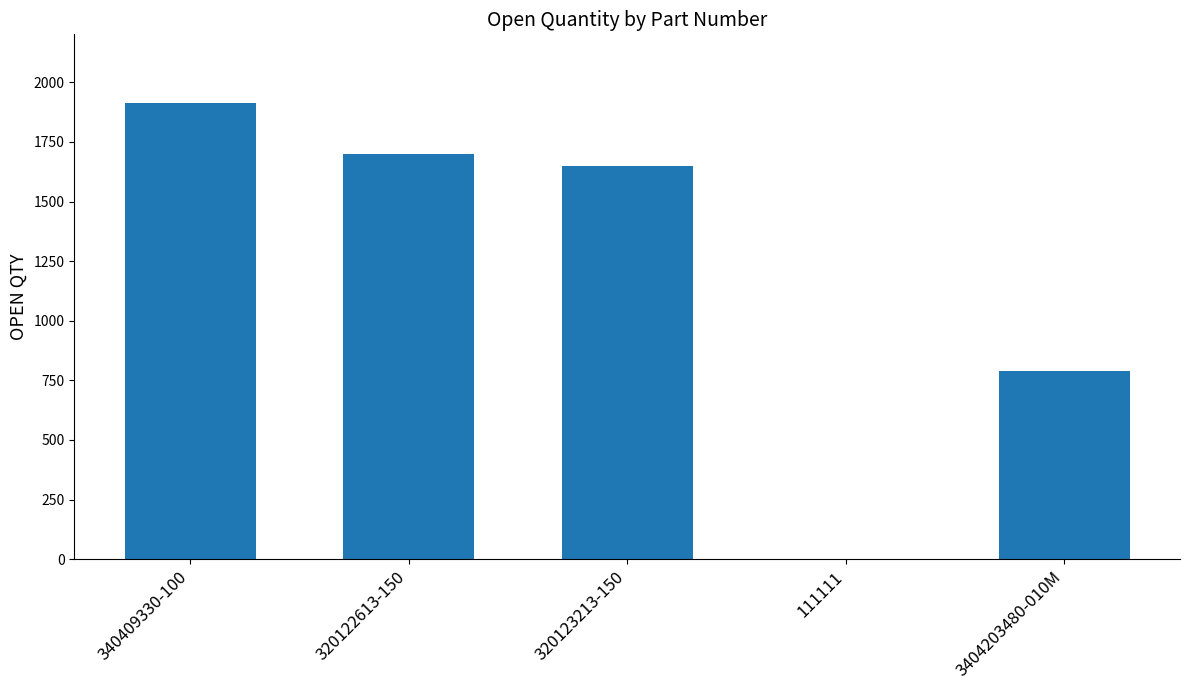

Reading left to right, transcribe all the data shown in this chart.

340409330-100=1914	320122613-150=1700	320123213-150=1647	111111=1	3404203480-010M=789